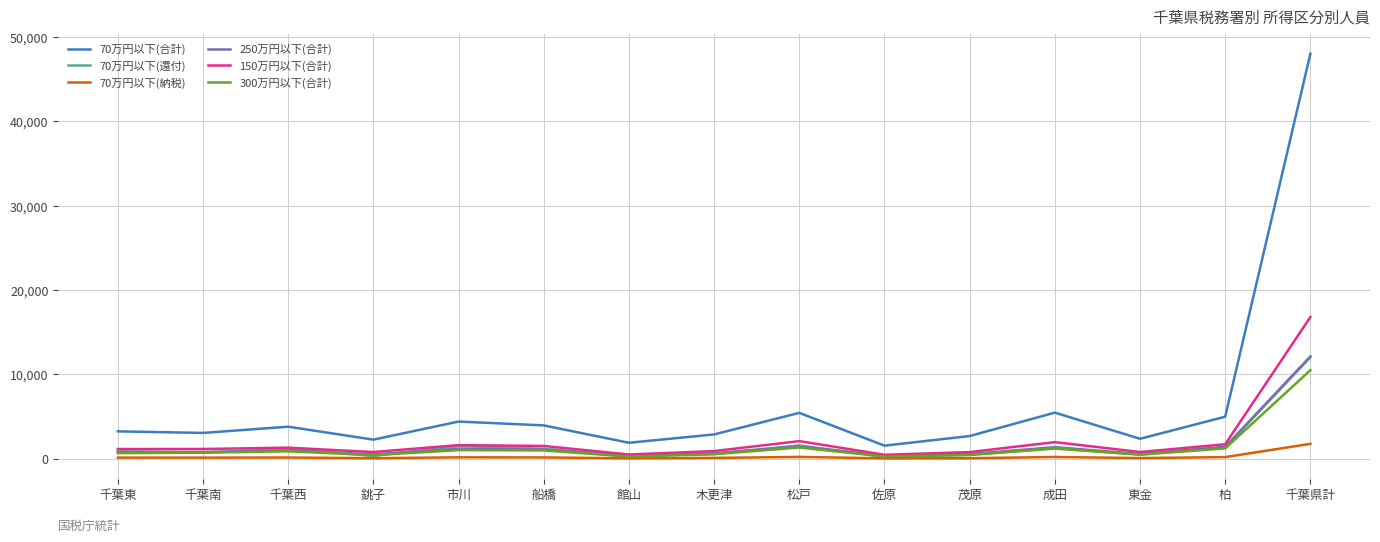

Is the value of 70万円以下(還付) at 銚子 greater than the value of 70万円以下(納税) at 千葉県計?

No